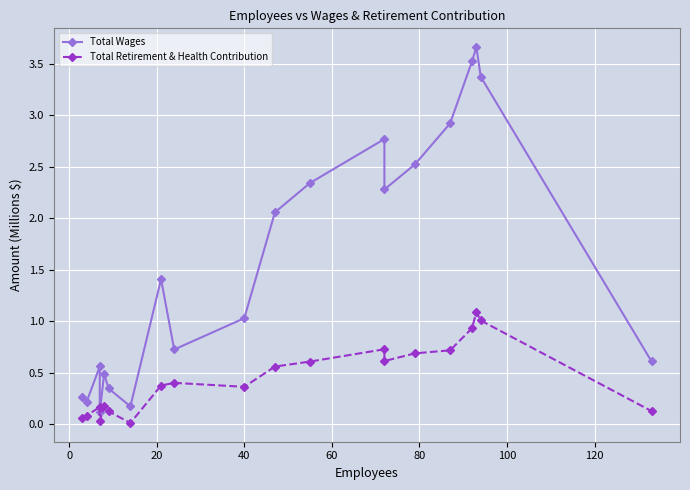

Rank the series by their maximum value, from highest to lowest.

Total Wages, Total Retirement & Health Contribution